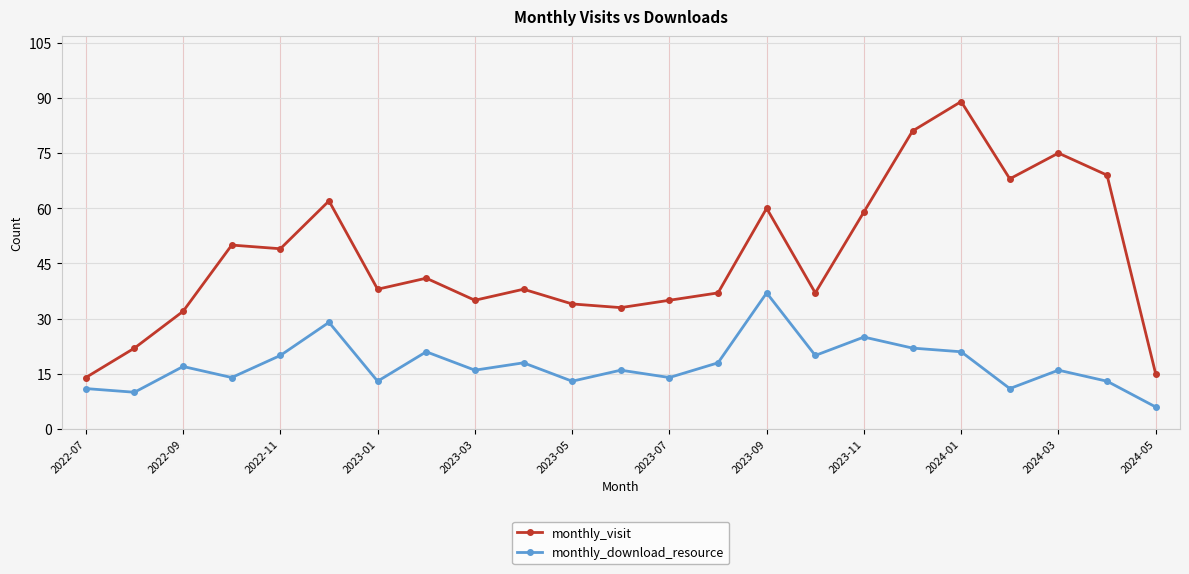

What is the greatest value displayed?

89